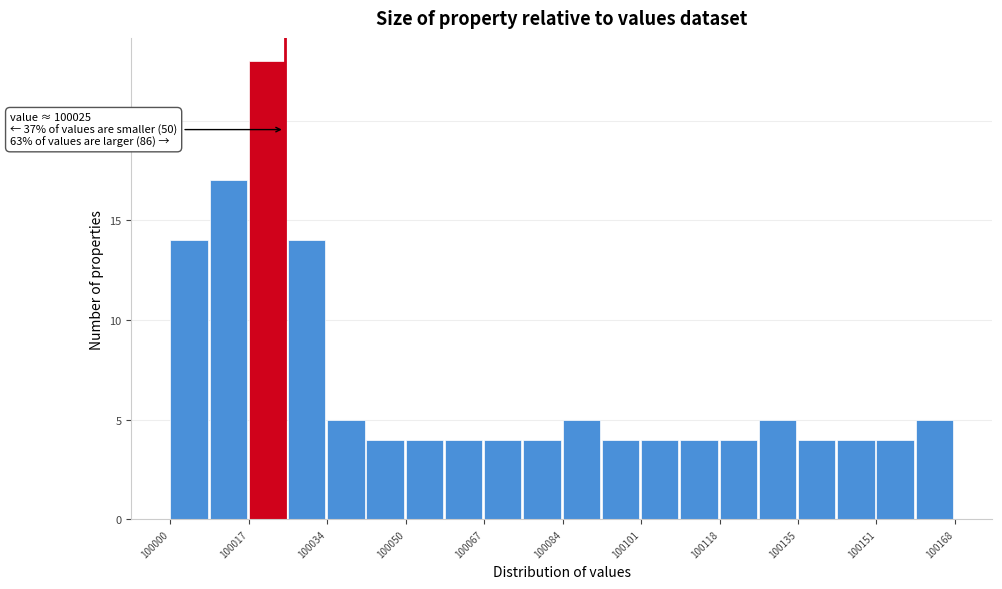

Which range on the x-axis has the tallest bar?

100018 to 100026